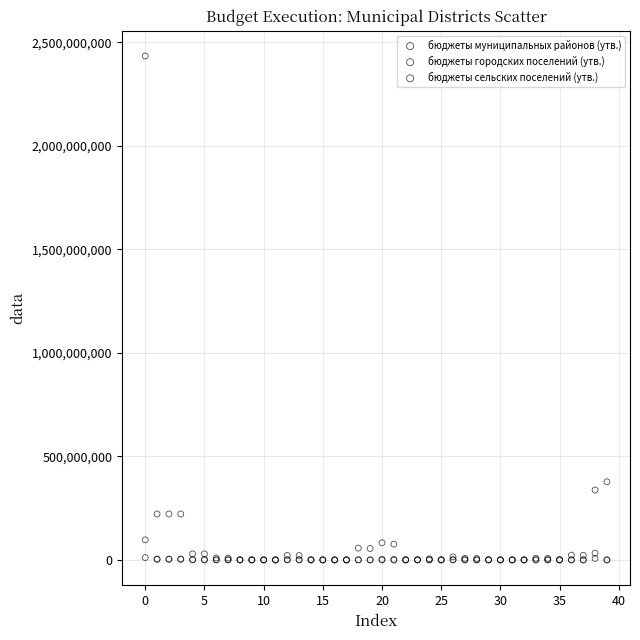

Which series contains the highest Y value?

бюджеты муниципальных районов (утв.)